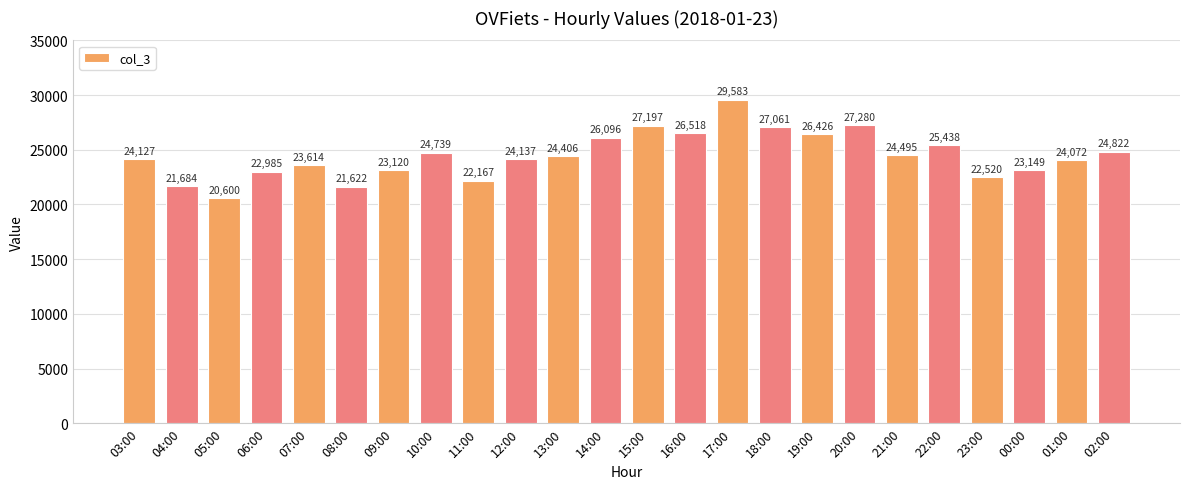

What is the sum of all values?

587858